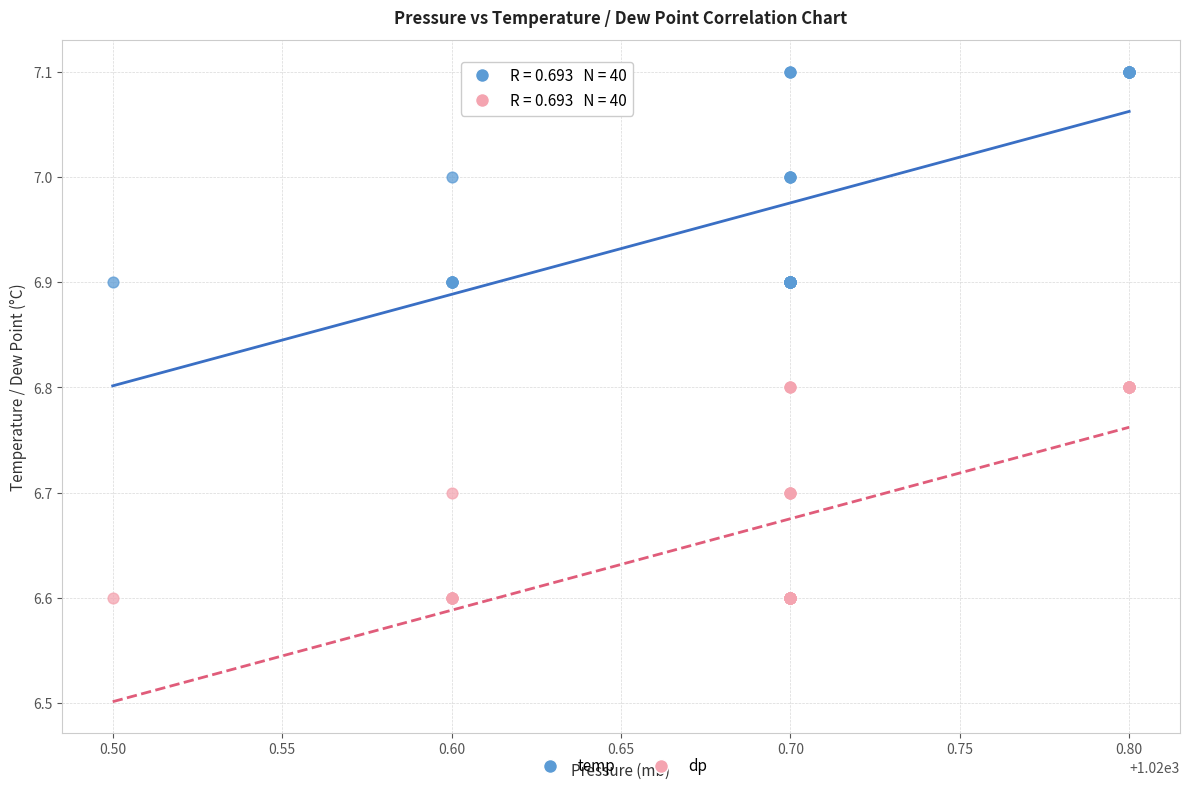

Which series contains the highest Y value?

temp